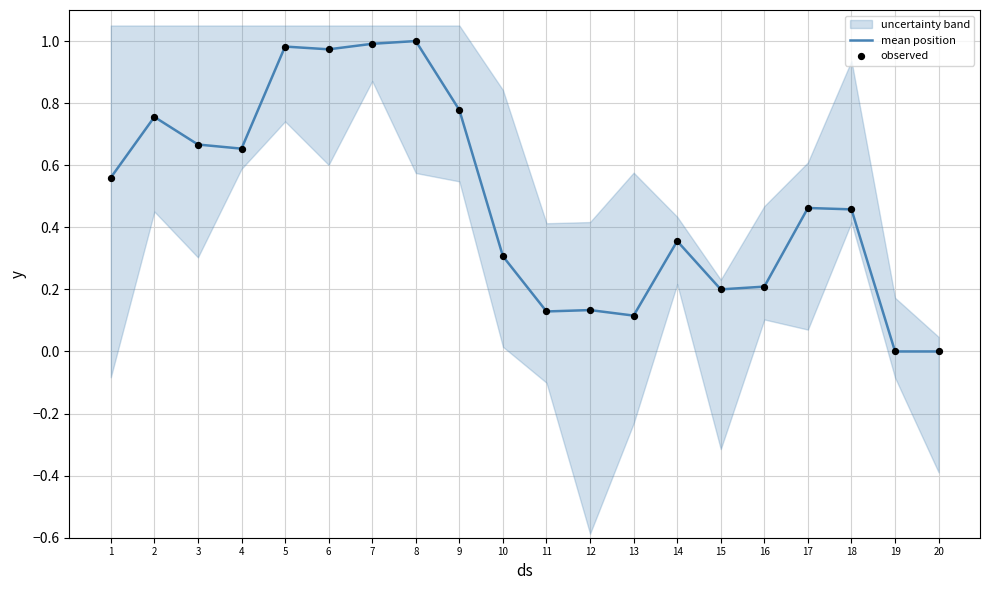

Is it true that mean position equals 0.2 at 9?

False